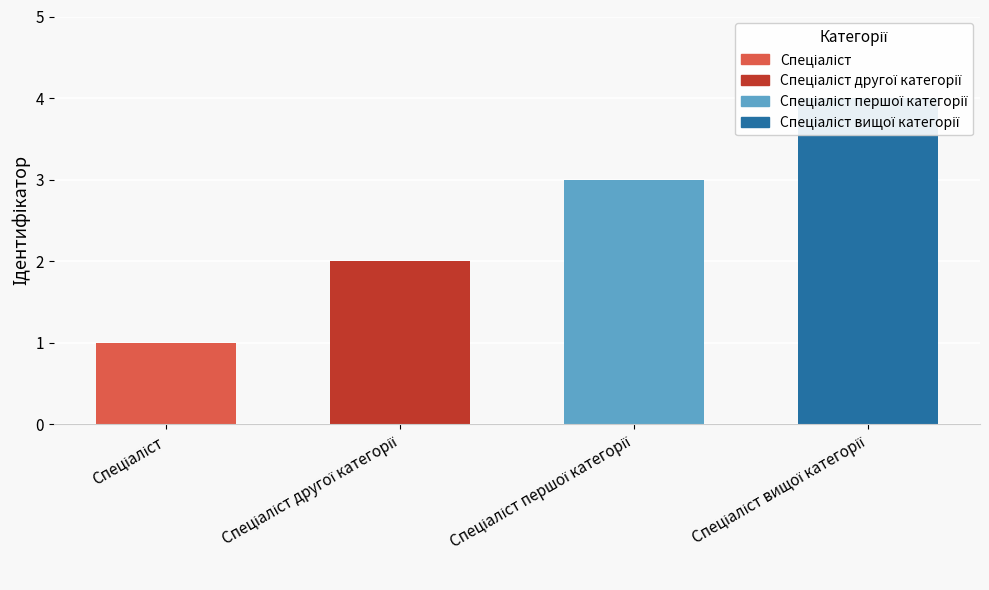

List the labels in order of value, smallest first.

Спеціаліст, Спеціаліст другої категорії, Спеціаліст першої категорії, Спеціаліст вищої категорії